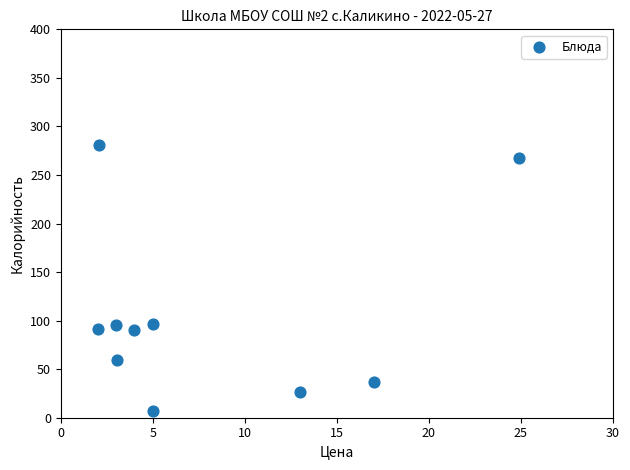

What is the average X value?

7.9